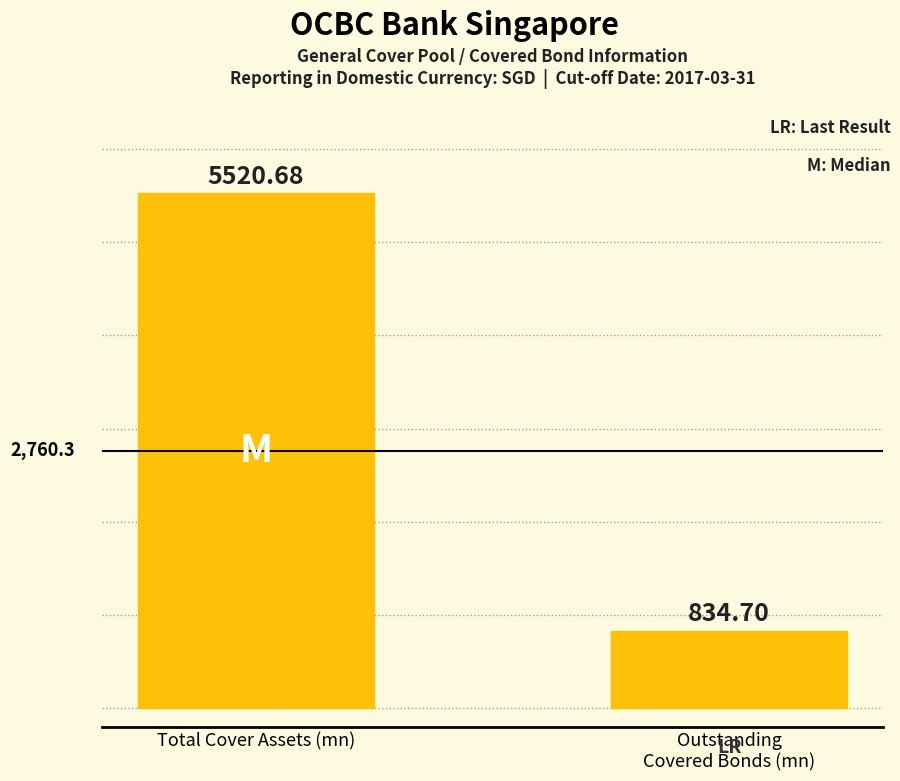

The value at Outstanding
Covered Bonds (mn) is 1473.0. True or false?

False